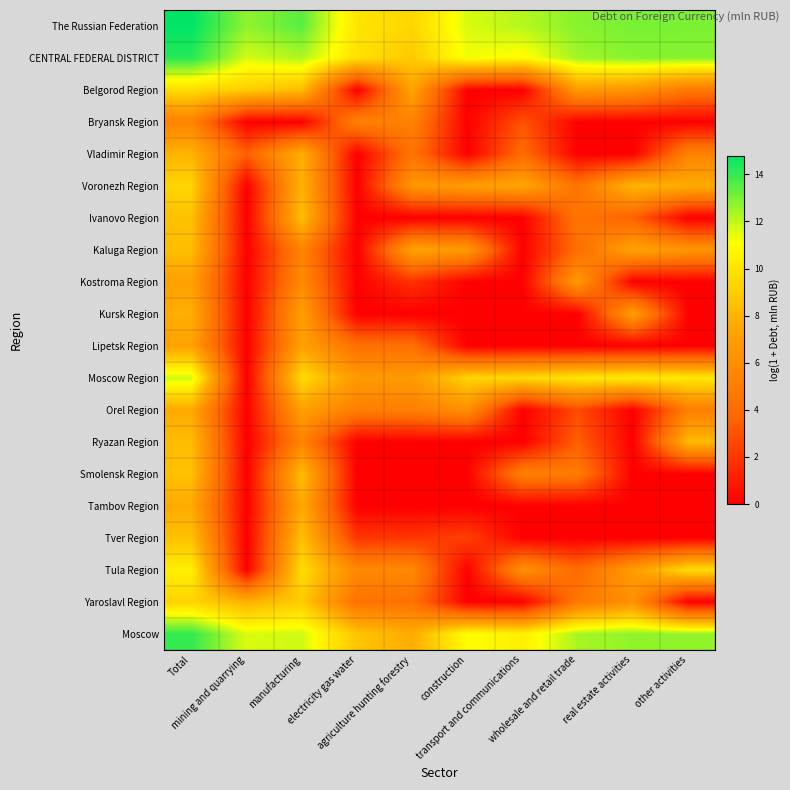

Reading left to right, extract all data points from this chart.

The Russian Federation: Total=14.8	mining and quarrying=12.7	manufacturing=13.5	electricity gas water=10.1	agriculture hunting forestry=9.4	construction=11.6	transport and communications=12.2	wholesale and retail trade=12.8	real estate activities=13.0	other activities=13.0
CENTRAL FEDERAL DISTRICT: Total=14.2	mining and quarrying=11.7	manufacturing=12.2	electricity gas water=9.9	agriculture hunting forestry=8.9	construction=11.3	transport and communications=10.9	wholesale and retail trade=12.5	real estate activities=12.8	other activities=12.8
Belgorod Region: Total=9.7	mining and quarrying=9.0	manufacturing=8.3	electricity gas water=0.0	agriculture hunting forestry=7.3	construction=0.0	transport and communications=0.0	wholesale and retail trade=6.8	real estate activities=6.4	other activities=4.8
Bryansk Region: Total=5.4	mining and quarrying=0.0	manufacturing=0.0	electricity gas water=5.3	agriculture hunting forestry=5.3	construction=0.0	transport and communications=3.0	wholesale and retail trade=0.0	real estate activities=0.0	other activities=0.0
Vladimir Region: Total=8.0	mining and quarrying=3.5	manufacturing=7.8	electricity gas water=0.0	agriculture hunting forestry=4.6	construction=0.0	transport and communications=4.1	wholesale and retail trade=0.0	real estate activities=0.0	other activities=5.4
Voronezh Region: Total=9.4	mining and quarrying=0.0	manufacturing=8.0	electricity gas water=0.0	agriculture hunting forestry=6.5	construction=6.9	transport and communications=7.4	wholesale and retail trade=4.5	real estate activities=8.1	other activities=7.7
Ivanovo Region: Total=8.5	mining and quarrying=0.0	manufacturing=8.5	electricity gas water=0.0	agriculture hunting forestry=0.0	construction=0.0	transport and communications=0.0	wholesale and retail trade=4.6	real estate activities=3.6	other activities=0.0
Kaluga Region: Total=8.4	mining and quarrying=0.0	manufacturing=5.4	electricity gas water=0.0	agriculture hunting forestry=7.3	construction=6.7	transport and communications=0.0	wholesale and retail trade=4.2	real estate activities=7.3	other activities=6.4
Kostroma Region: Total=7.1	mining and quarrying=0.0	manufacturing=5.9	electricity gas water=0.0	agriculture hunting forestry=1.8	construction=0.0	transport and communications=0.0	wholesale and retail trade=6.8	real estate activities=0.0	other activities=0.0
Kursk Region: Total=7.7	mining and quarrying=0.0	manufacturing=7.0	electricity gas water=0.0	agriculture hunting forestry=0.0	construction=0.0	transport and communications=0.0	wholesale and retail trade=0.0	real estate activities=7.1	other activities=0.0
Lipetsk Region: Total=7.2	mining and quarrying=0.0	manufacturing=7.1	electricity gas water=4.3	agriculture hunting forestry=4.3	construction=0.0	transport and communications=0.0	wholesale and retail trade=0.0	real estate activities=0.0	other activities=0.0
Moscow Region: Total=11.8	mining and quarrying=0.0	manufacturing=9.7	electricity gas water=6.7	agriculture hunting forestry=6.7	construction=9.4	transport and communications=9.6	wholesale and retail trade=10.1	real estate activities=10.4	other activities=10.2
Orel Region: Total=7.6	mining and quarrying=0.0	manufacturing=7.1	electricity gas water=5.1	agriculture hunting forestry=5.1	construction=6.1	transport and communications=0.0	wholesale and retail trade=2.7	real estate activities=0.0	other activities=5.1
Ryazan Region: Total=8.3	mining and quarrying=0.0	manufacturing=5.4	electricity gas water=0.0	agriculture hunting forestry=0.0	construction=0.0	transport and communications=0.0	wholesale and retail trade=3.5	real estate activities=0.0	other activities=8.3
Smolensk Region: Total=8.5	mining and quarrying=0.0	manufacturing=8.5	electricity gas water=0.0	agriculture hunting forestry=0.0	construction=0.0	transport and communications=5.2	wholesale and retail trade=4.9	real estate activities=0.0	other activities=0.0
Tambov Region: Total=7.6	mining and quarrying=0.0	manufacturing=7.6	electricity gas water=0.0	agriculture hunting forestry=0.0	construction=0.0	transport and communications=0.0	wholesale and retail trade=0.0	real estate activities=0.0	other activities=0.0
Tver Region: Total=8.6	mining and quarrying=0.0	manufacturing=8.6	electricity gas water=1.9	agriculture hunting forestry=1.9	construction=2.3	transport and communications=0.0	wholesale and retail trade=0.0	real estate activities=0.0	other activities=0.0
Tula Region: Total=10.5	mining and quarrying=0.0	manufacturing=9.7	electricity gas water=5.7	agriculture hunting forestry=5.7	construction=0.0	transport and communications=6.2	wholesale and retail trade=4.0	real estate activities=6.8	other activities=9.7
Yaroslavl Region: Total=9.4	mining and quarrying=7.9	manufacturing=9.0	electricity gas water=4.4	agriculture hunting forestry=4.4	construction=0.0	transport and communications=0.0	wholesale and retail trade=4.8	real estate activities=6.2	other activities=0.0
Moscow: Total=14.0	mining and quarrying=11.6	manufacturing=11.8	electricity gas water=8.7	agriculture hunting forestry=7.7	construction=11.1	transport and communications=10.5	wholesale and retail trade=12.4	real estate activities=12.7	other activities=12.7